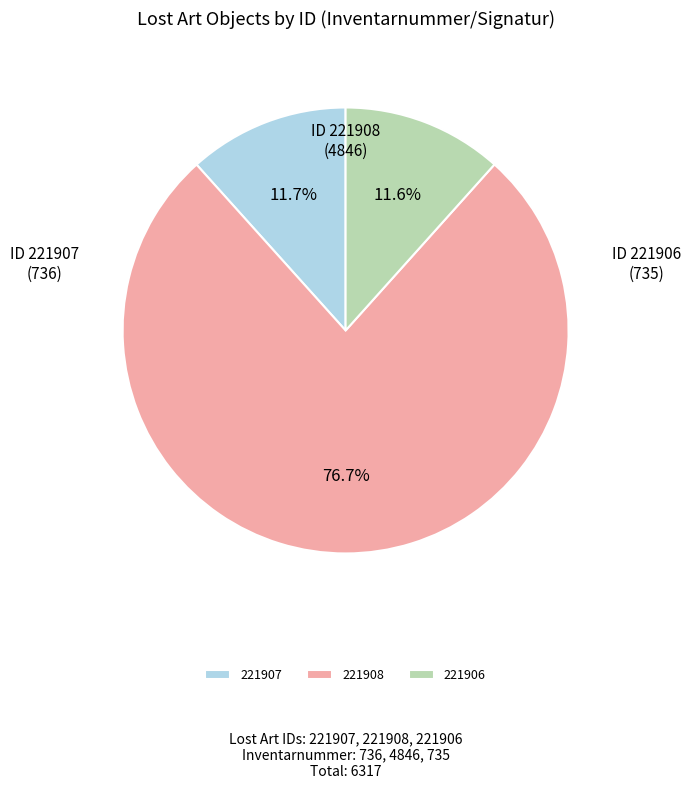

What is the largest slice in the pie chart?

221908